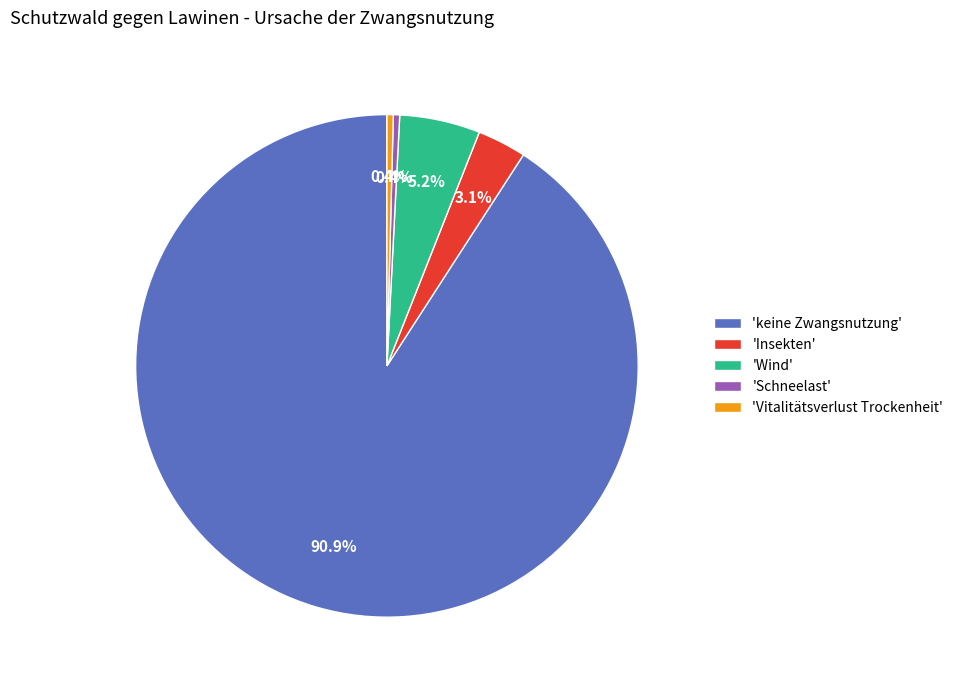

Which category has the biggest portion of the pie?

'keine Zwangsnutzung'